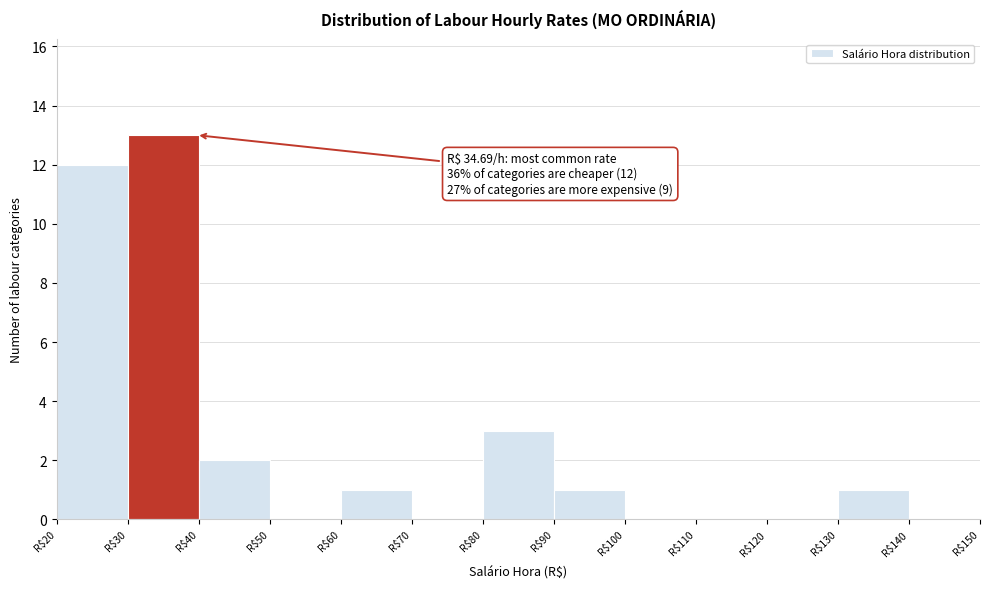

Which range on the x-axis has the tallest bar?

30 to 40